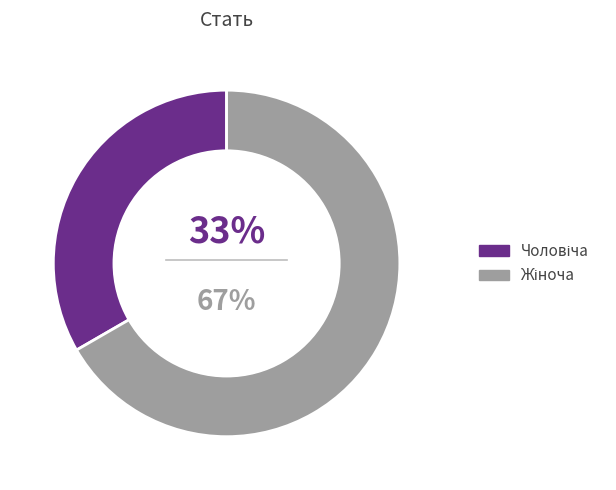

To the nearest percent, what is the average slice percentage?

50%